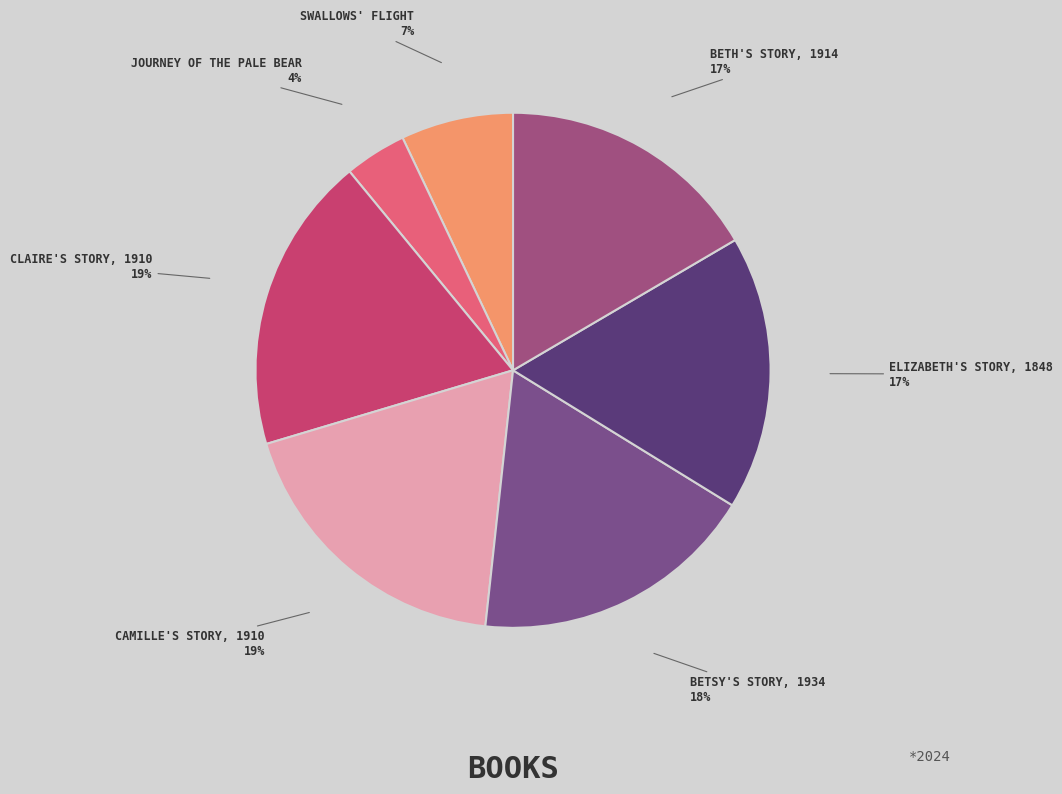

Which category has the smallest portion of the pie?

Journey of the Pale Bear